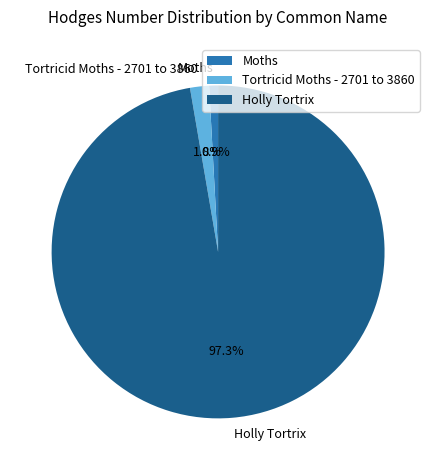

What percentage is the Holly Tortrix slice, to the nearest percent?

97%